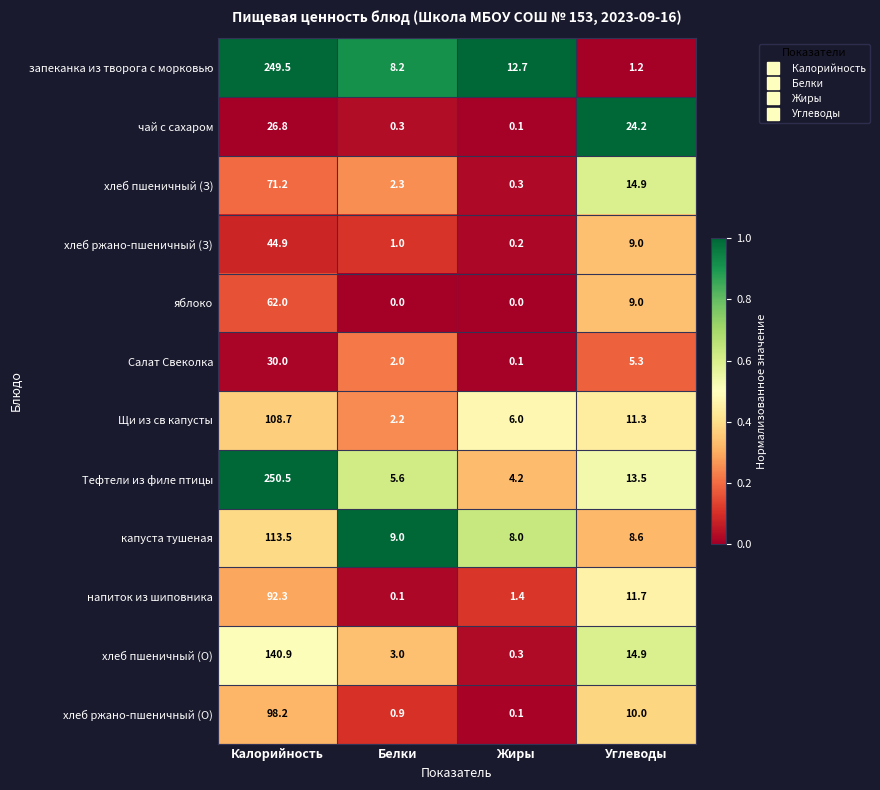

At which category is the sum across all series the highest?

Калорийность